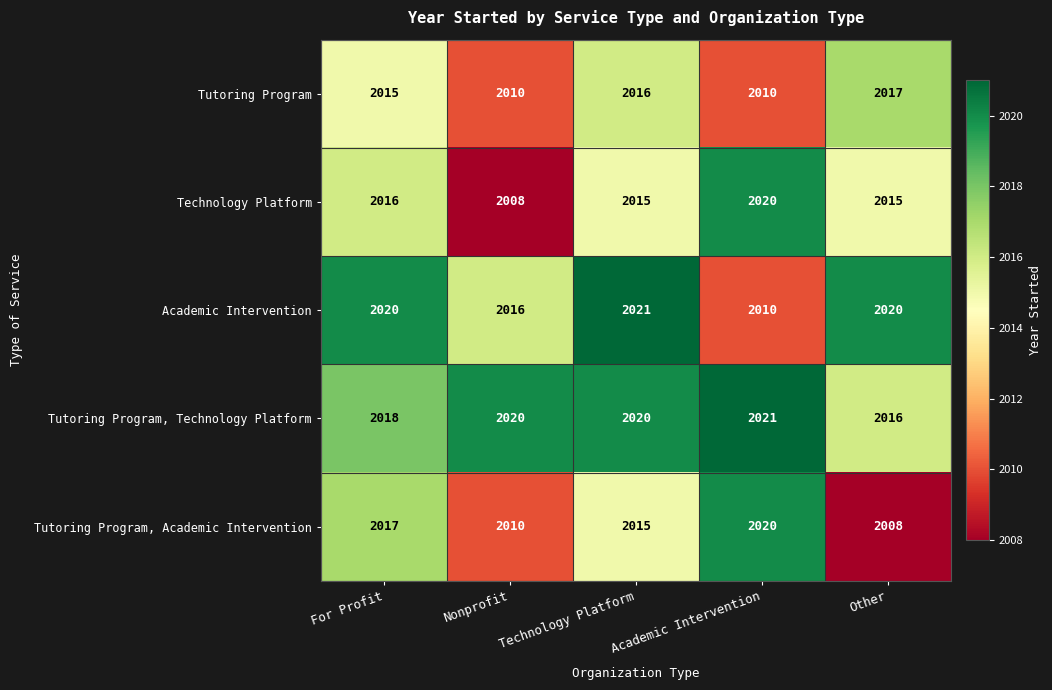

What is the difference between the highest and lowest values at Nonprofit?

12